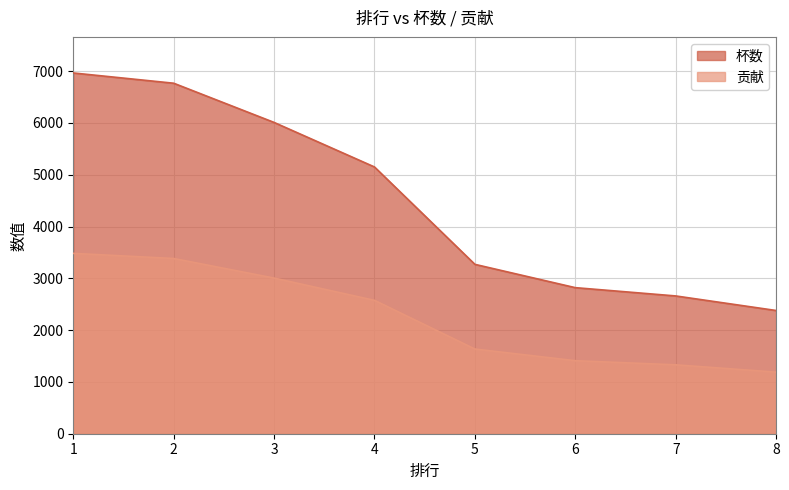

What is the value of the 贡献 point at the 5th from the left?

1635